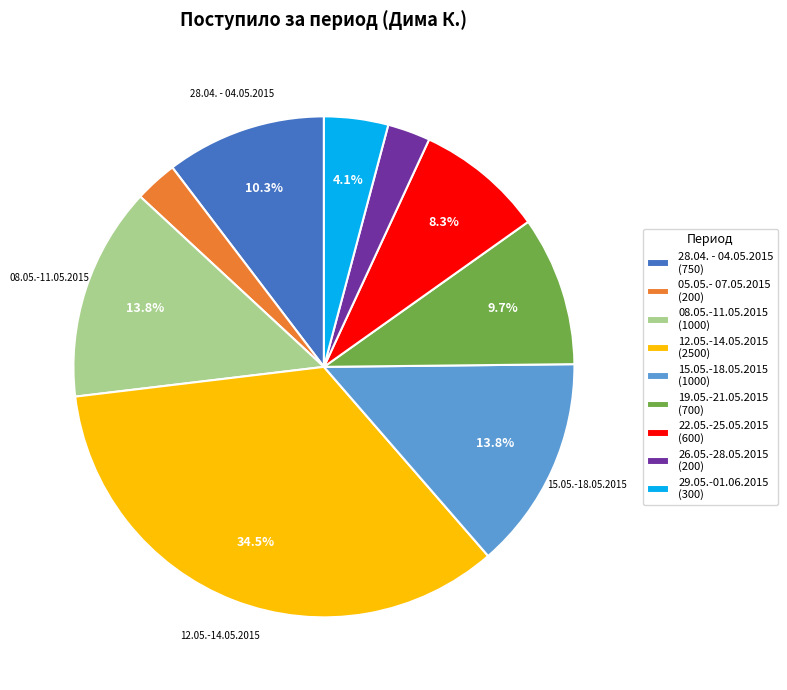

Which has a higher value, 29.05.-01.06.2015 or 15.05.-18.05.2015?

15.05.-18.05.2015